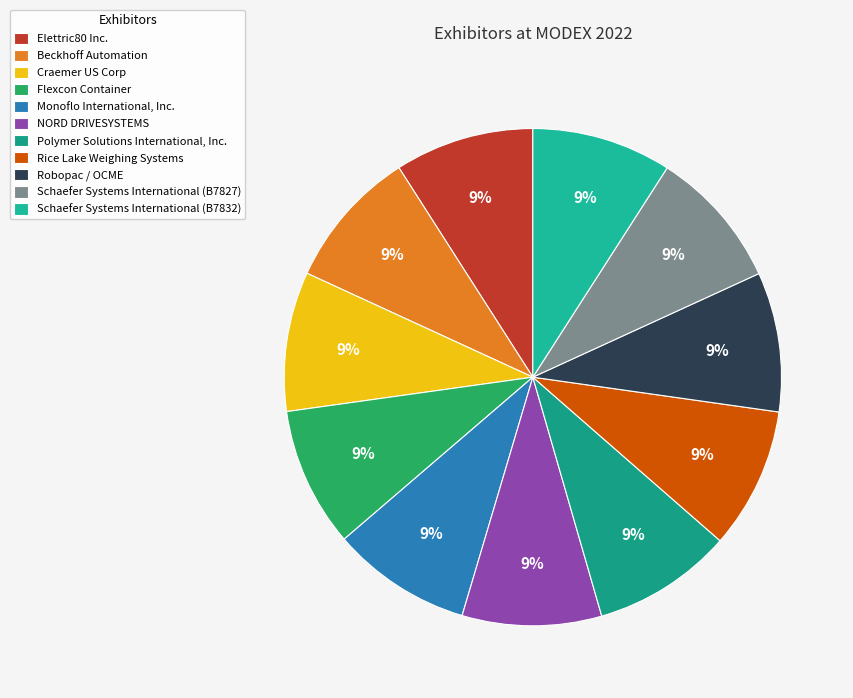

What is the total percentage of Monoflo International, Inc. and Craemer US Corp?

18.2%